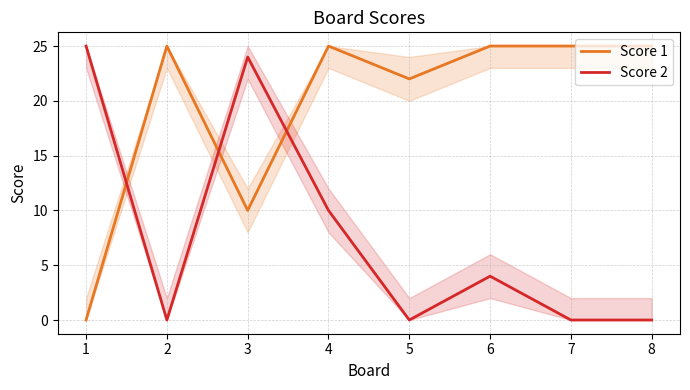

How many data points in Score 2 are less than 4?

4